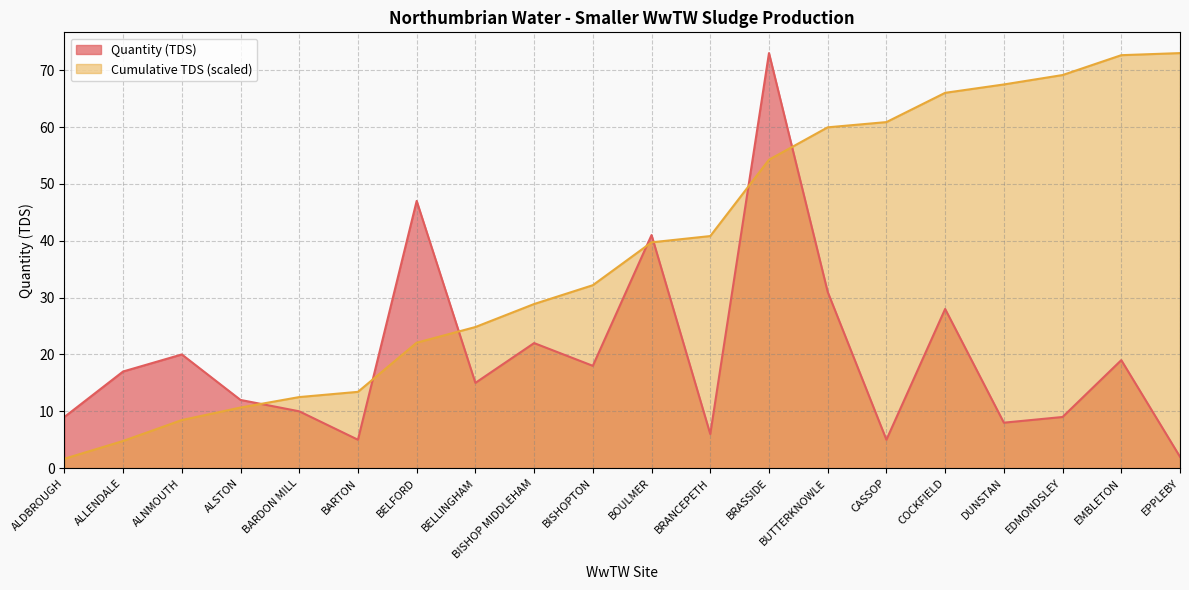

How many interior local peaks does the Quantity (TDS) series have?

7